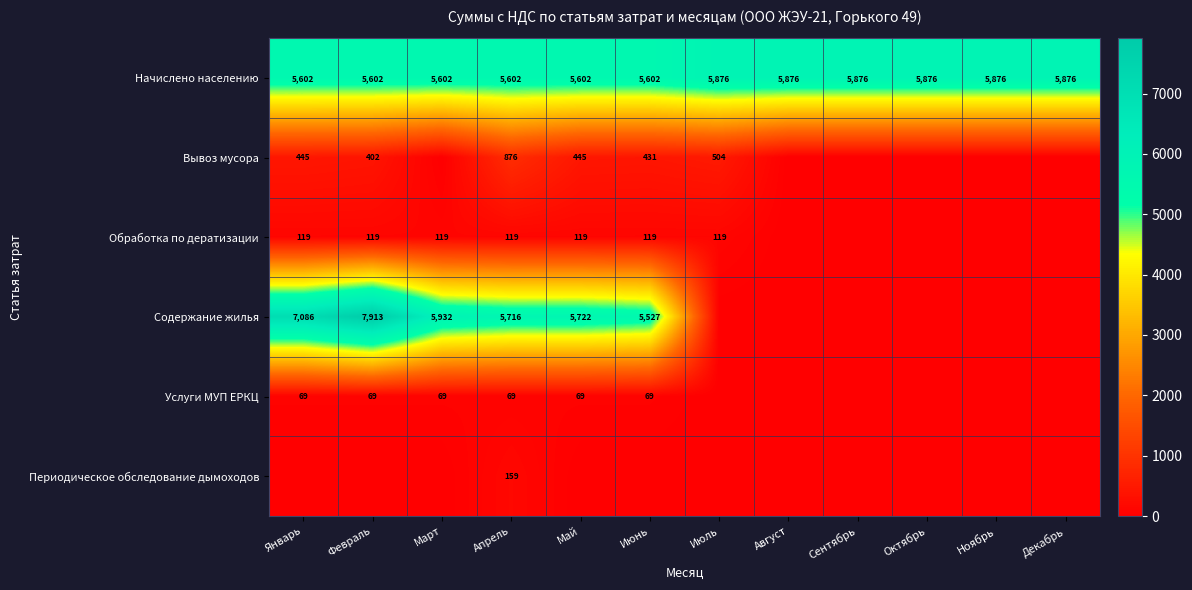

True or false: Обработка по дератизации has a value of 208.8 at Март.

False